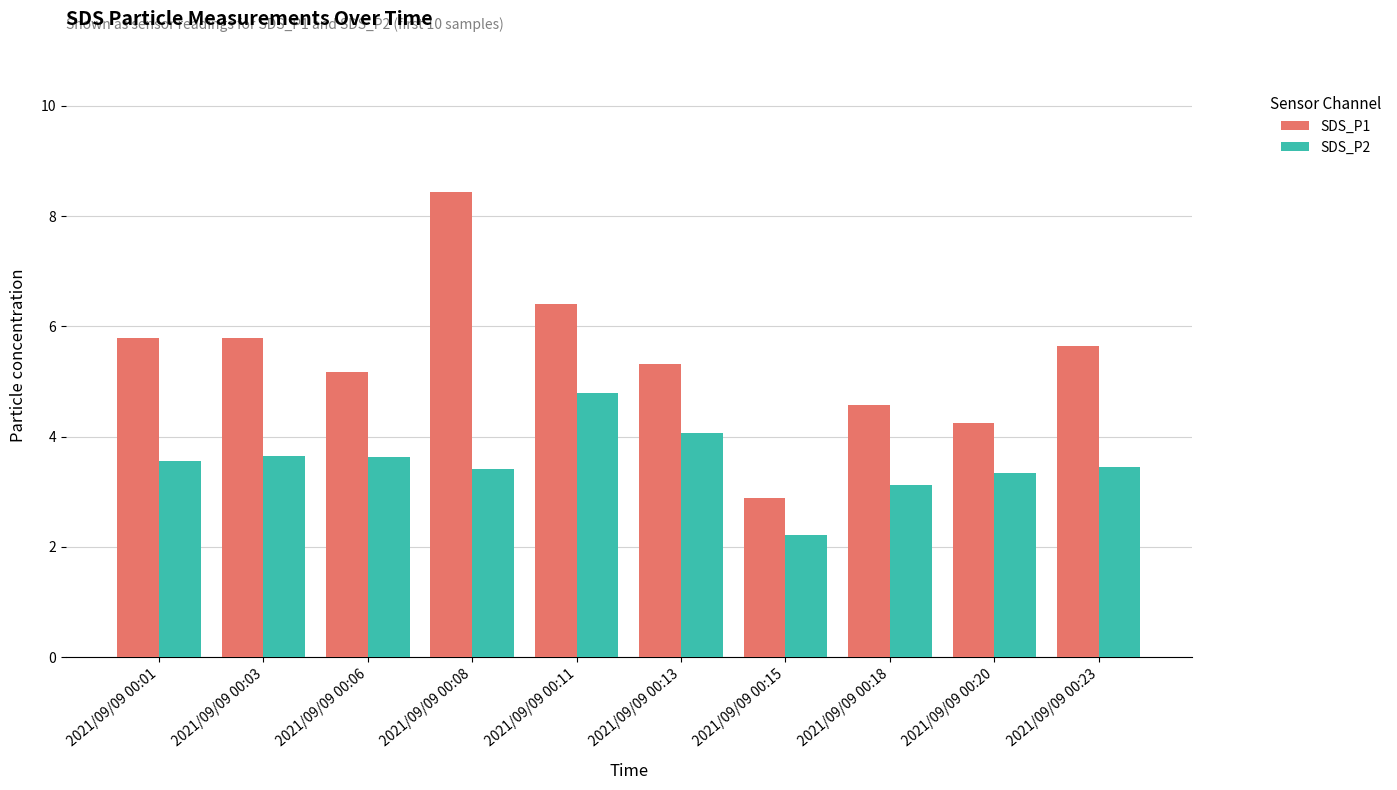

What is the difference between the maximum and minimum values in the SDS_P2 series?

2.6